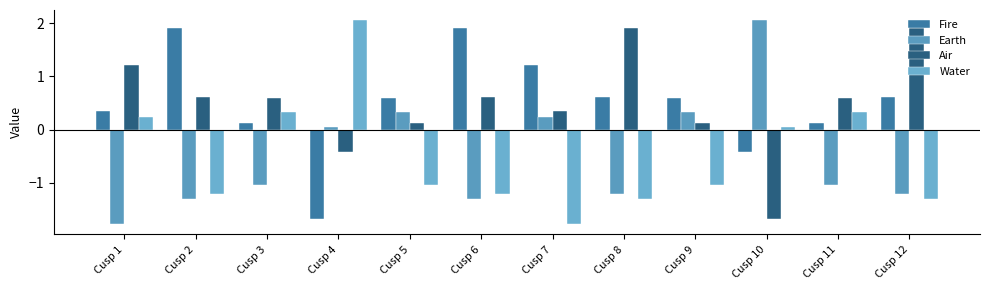

How many bars are there in total?

48